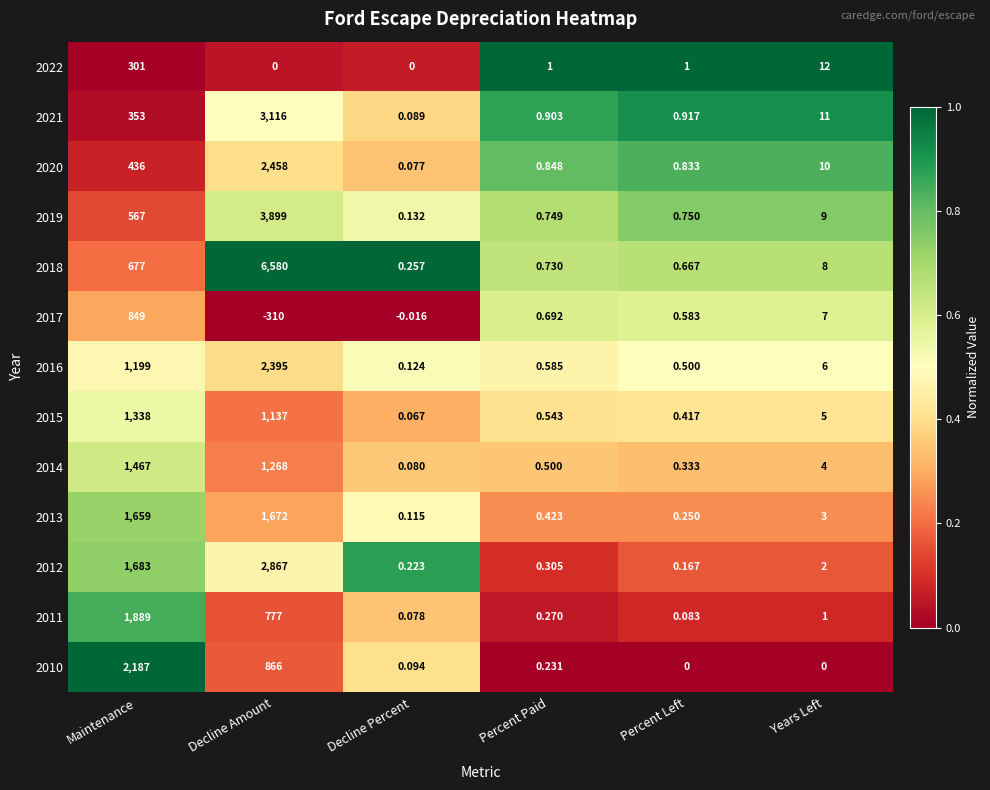

At which label is 2015 closest to 669?

Decline Amount